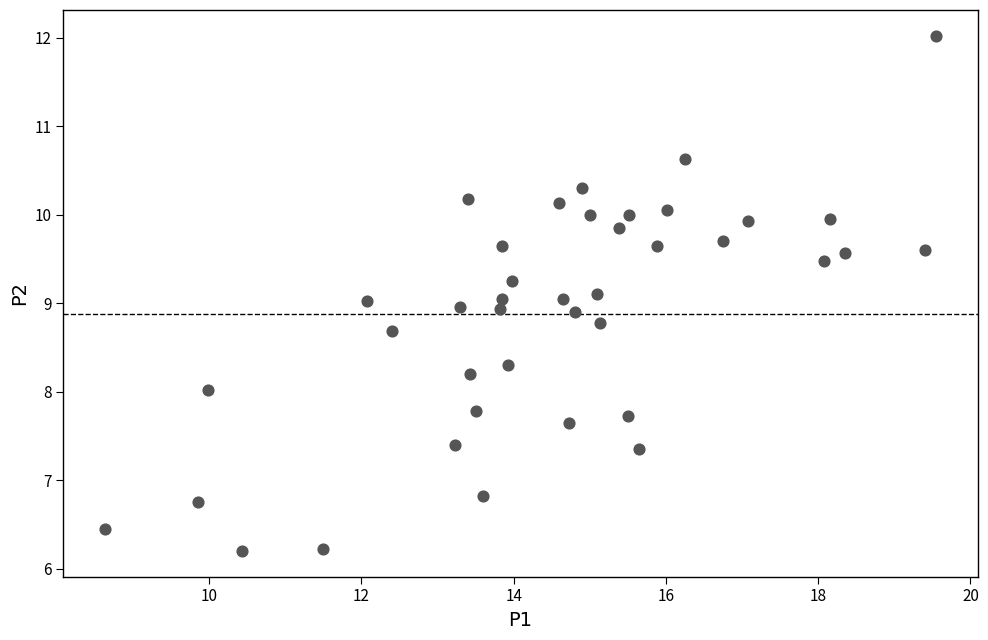

What is the range of Y values (max minus min)?

5.8